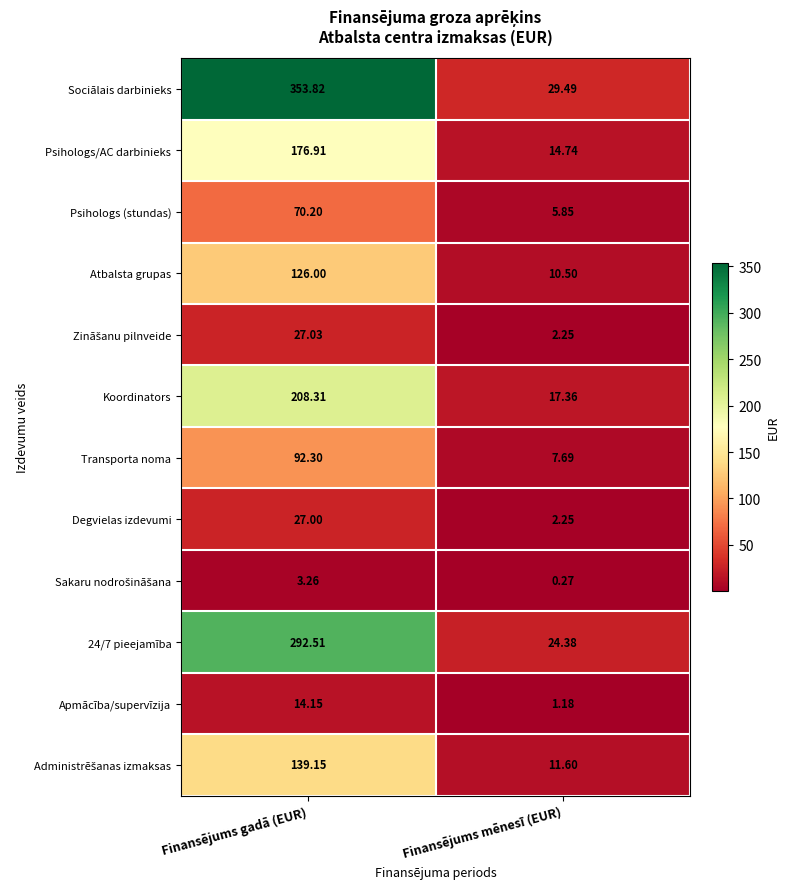

At which label does Psihologs/AC darbinieks first exceed 176?

Finansējums gadā (EUR)